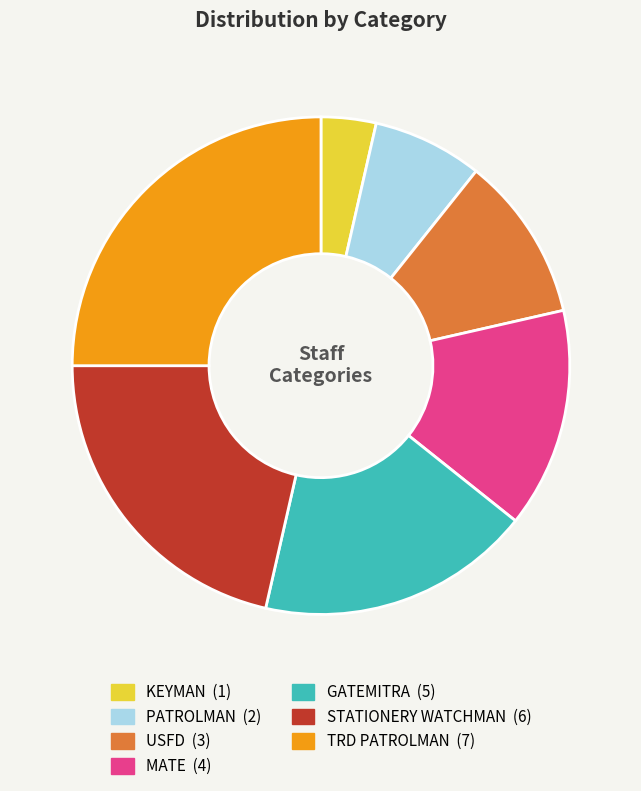

Is there any slice that represents more than half of the pie?

No